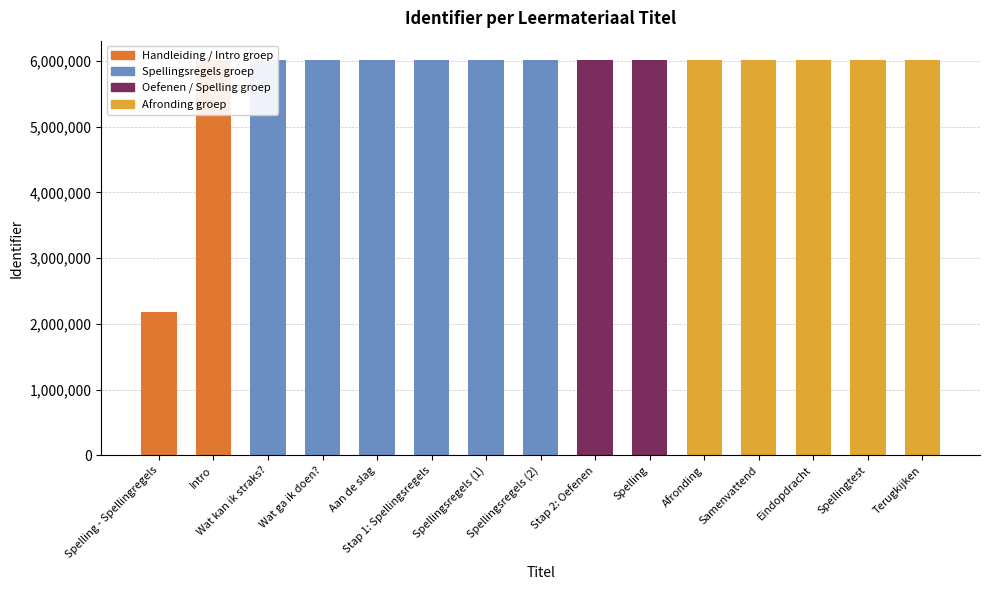

What position from the left is Spellingsregels (1)?

7